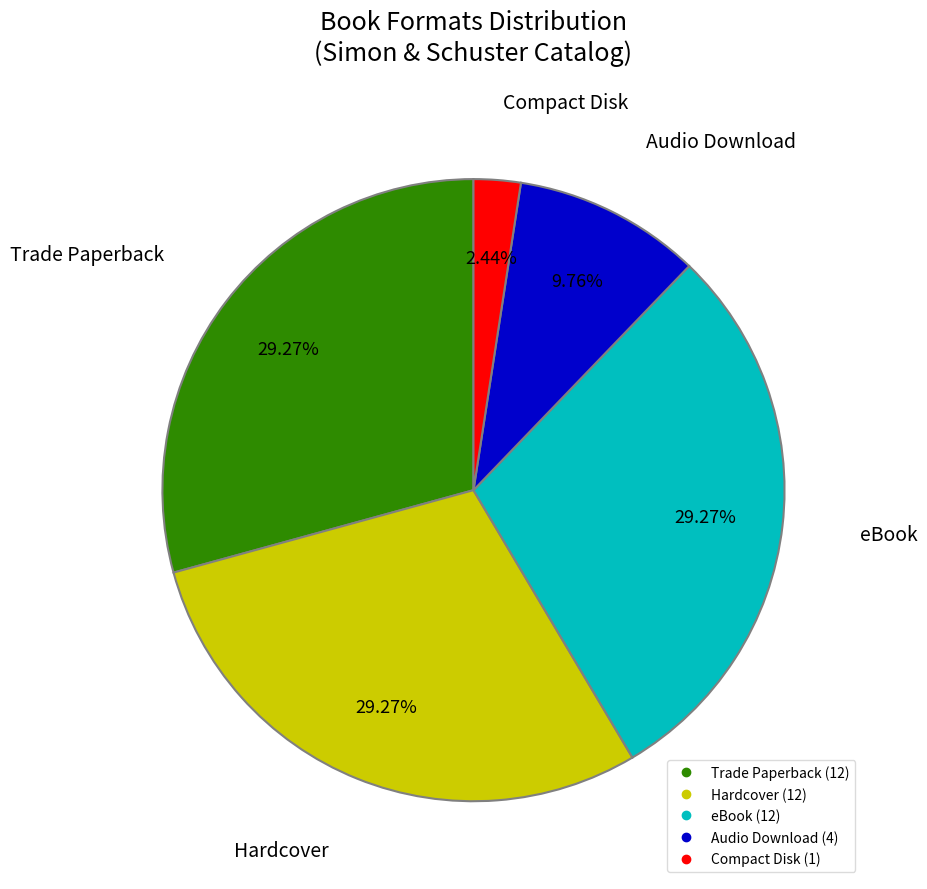

To the nearest percent, what portion does Compact Disk represent?

2%